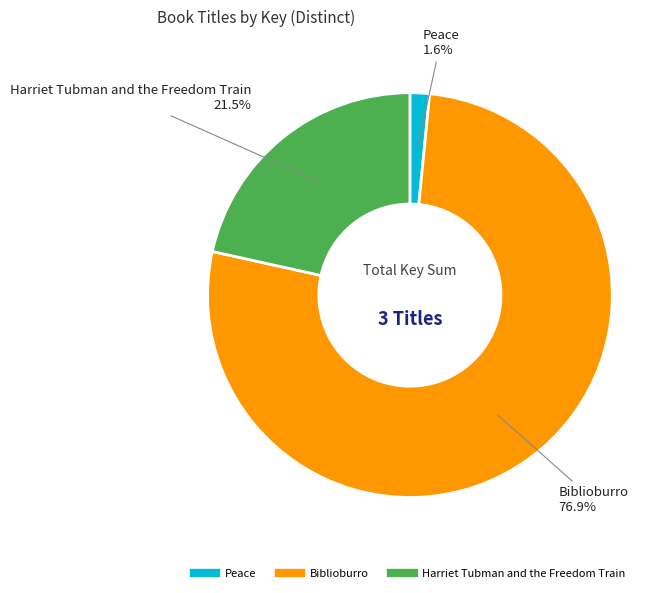

To the nearest percent, what is the average slice percentage?

33%